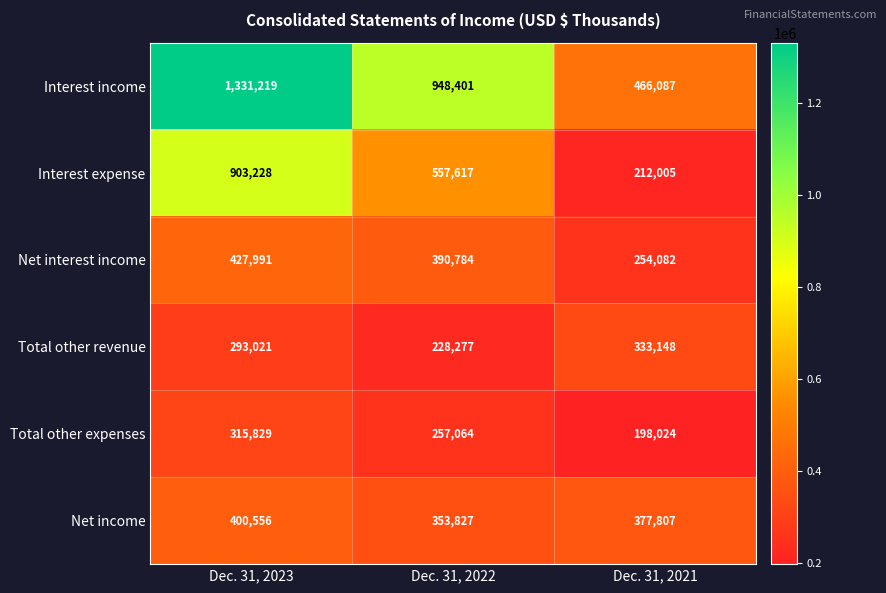

What is the sum of the Net interest income values at Dec. 31, 2021 and Dec. 31, 2023?

682073